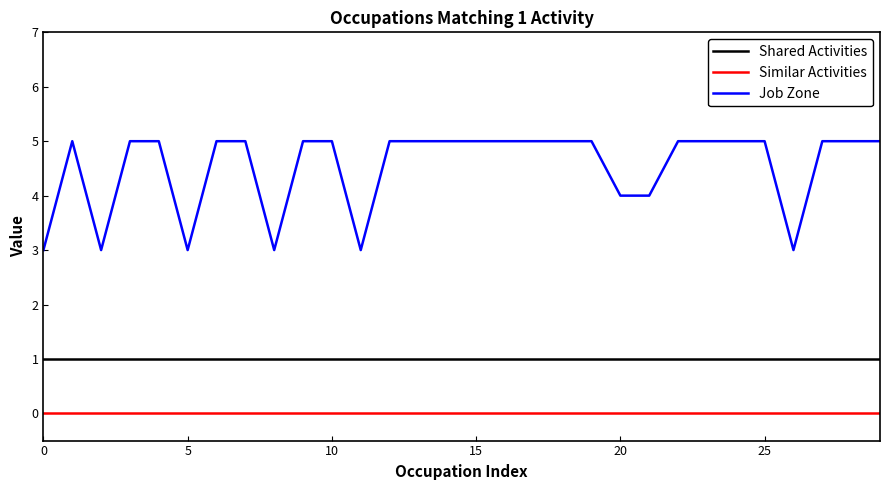

True or false: Similar Activities and Shared Activities cross at least once.

False